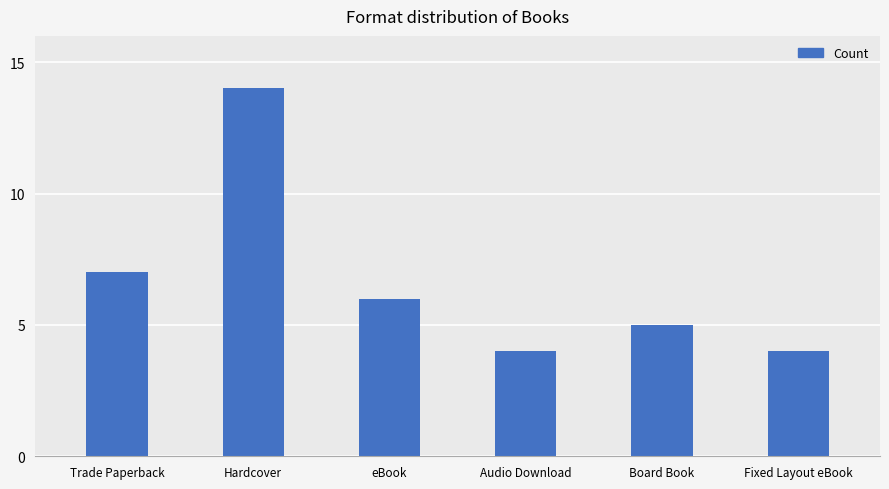

What is the difference between the second highest and minimum values?

3